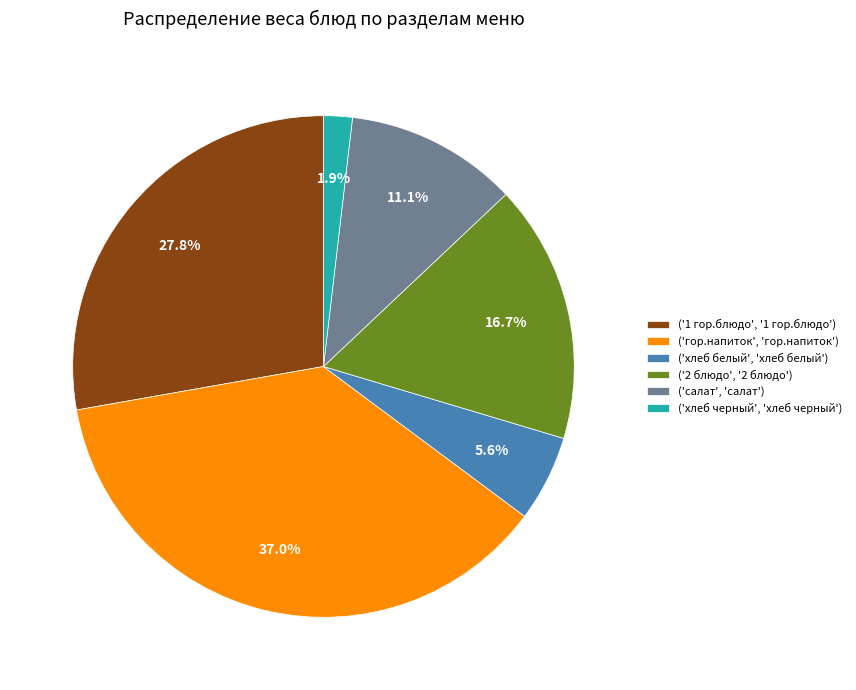

Rank the categories by value from lowest to highest.

('хлеб черный', 'хлеб черный'), ('хлеб белый', 'хлеб белый'), ('салат', 'салат'), ('2 блюдо', '2 блюдо'), ('1 гор.блюдо', '1 гор.блюдо'), ('гор.напиток', 'гор.напиток')